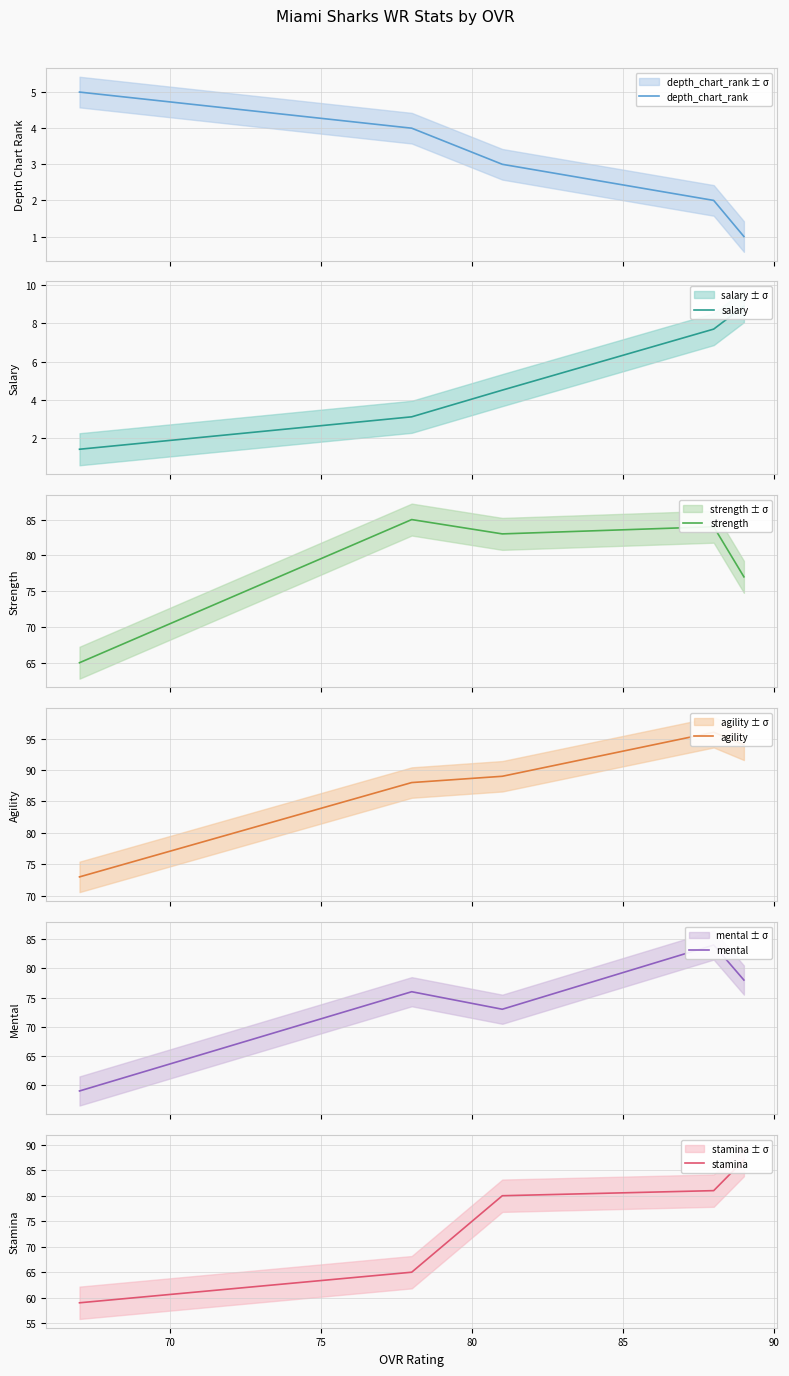

At how many categories does at least one series exceed 72?

5